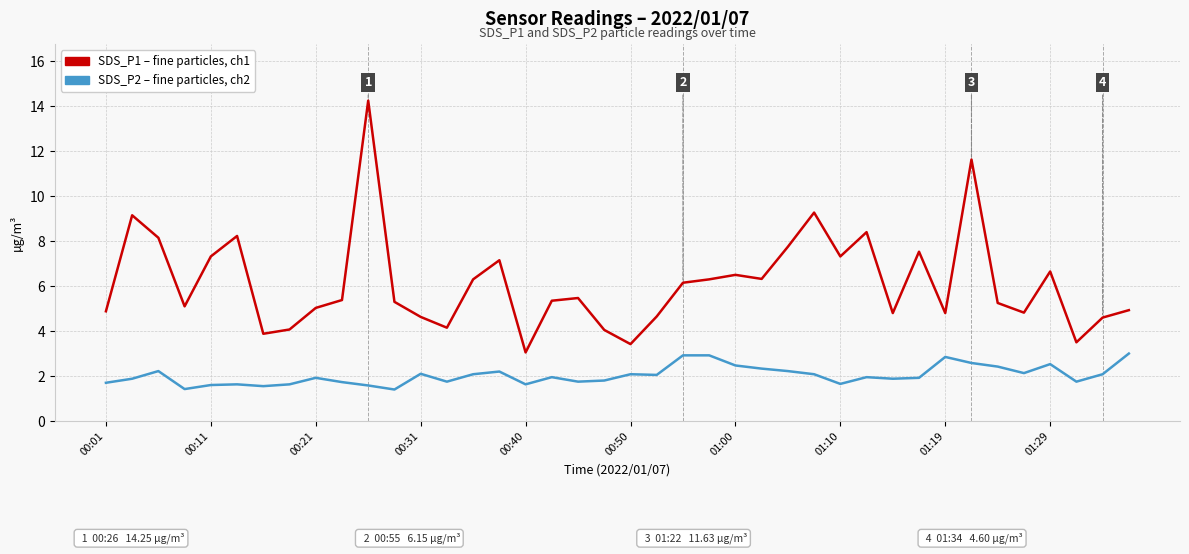

What is the smallest value displayed?

1.4